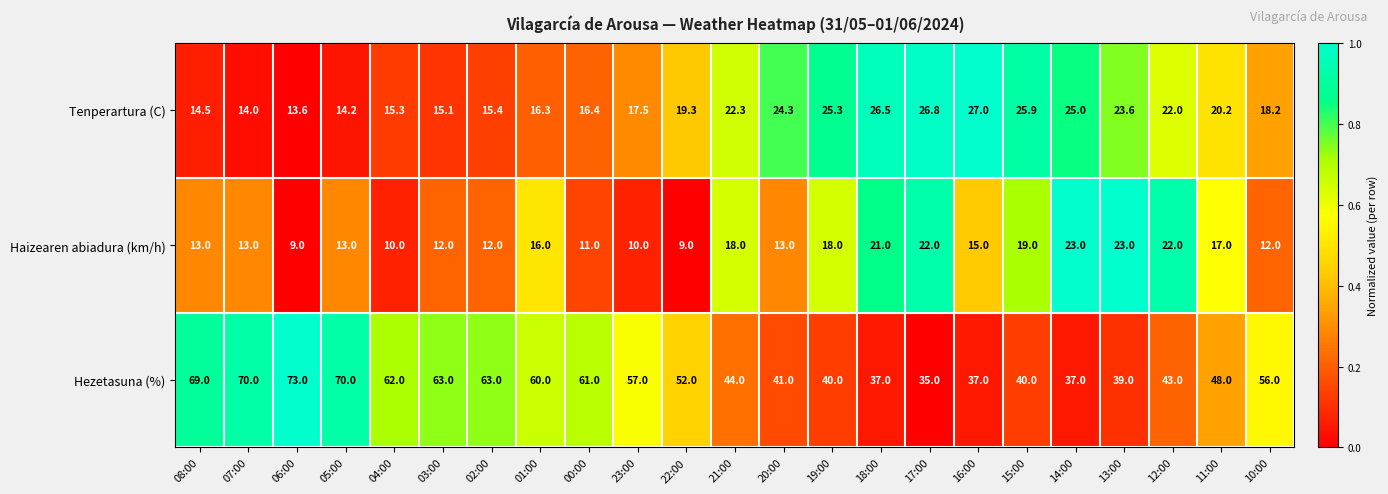

At which category does the chart reach its peak across all series?

06:00